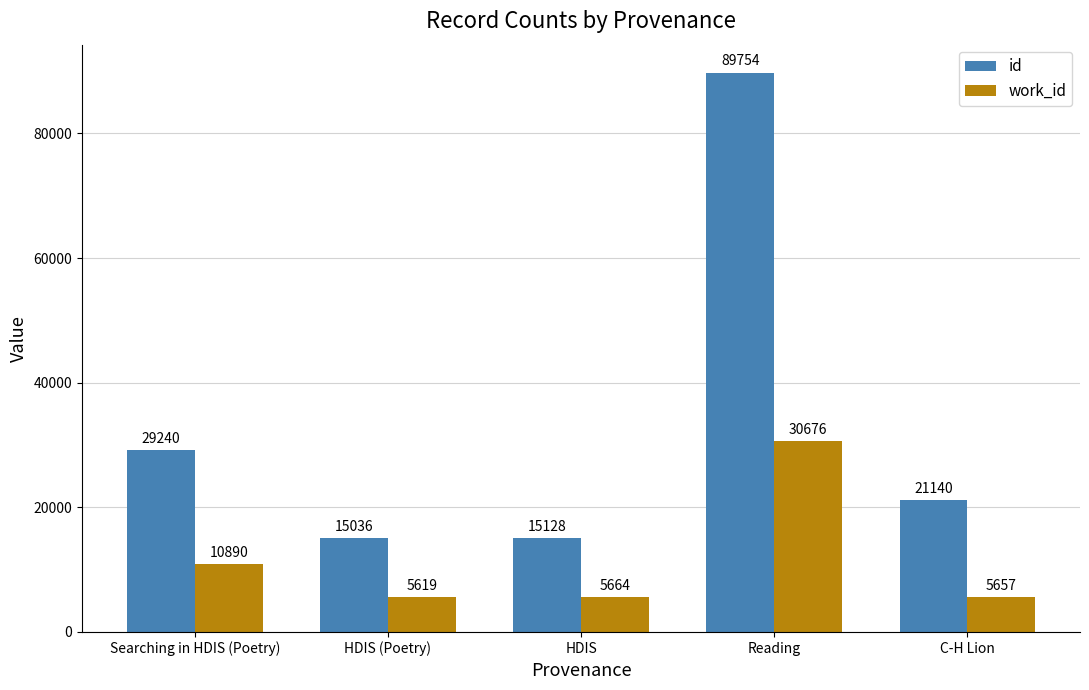

Which series has the widest spread of values?

id